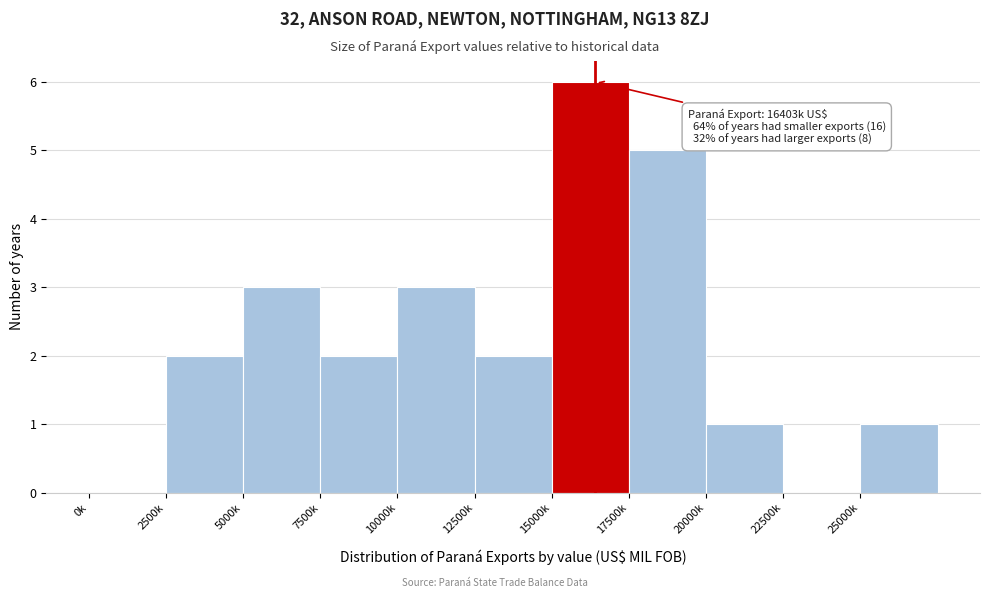

Reading left to right, what are all the values shown in this chart?

0k=0	2500k=2	5000k=3	7500k=2	10000k=3	12500k=2	15000k=6	17500k=5	20000k=1	22500k=0	25000k=1